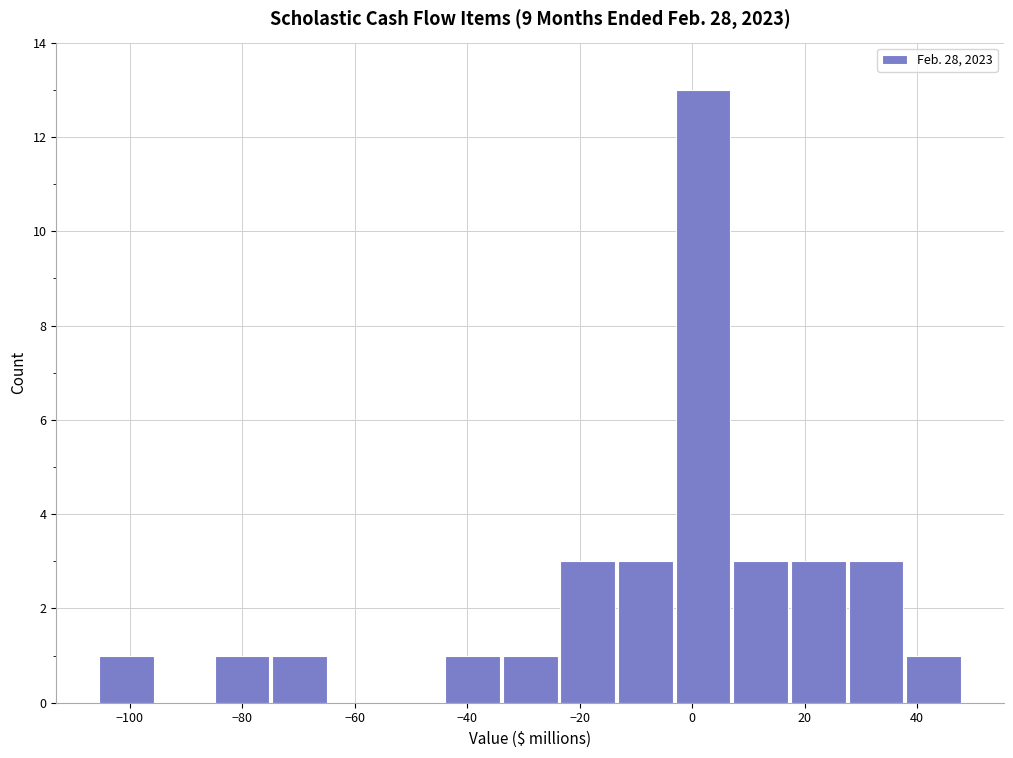

Which range on the x-axis has the tallest bar?

-2 to 8